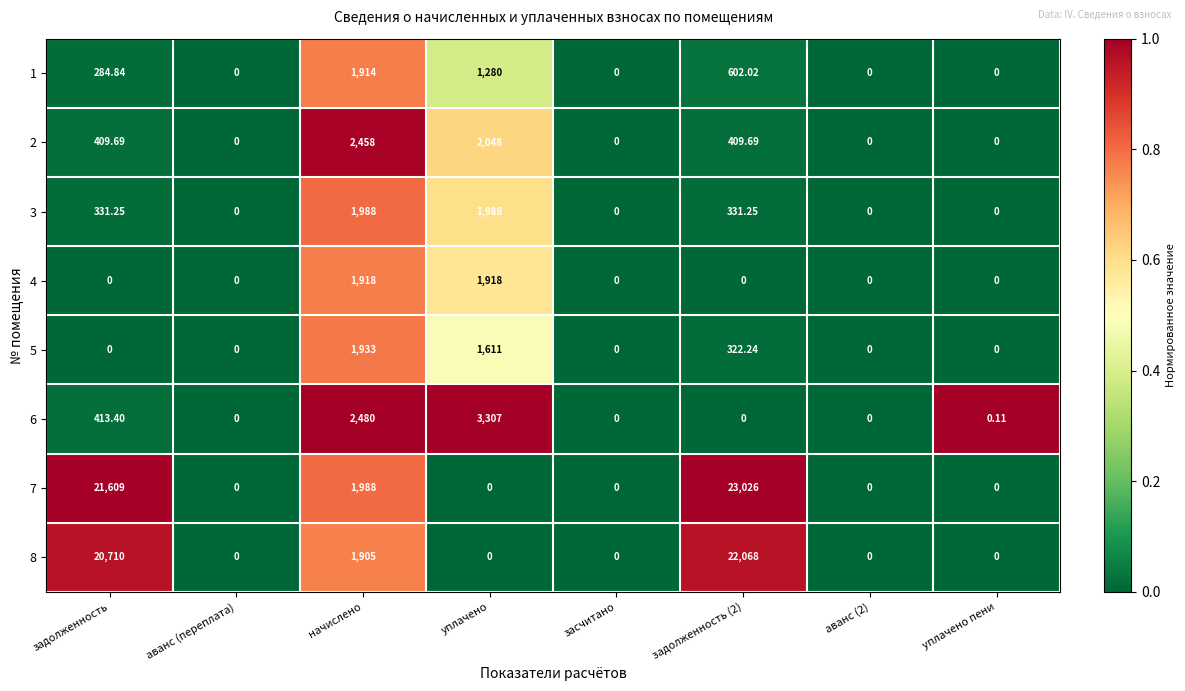

Is the value of 1 at аванс (2) greater than the value of 4 at начислено?

No